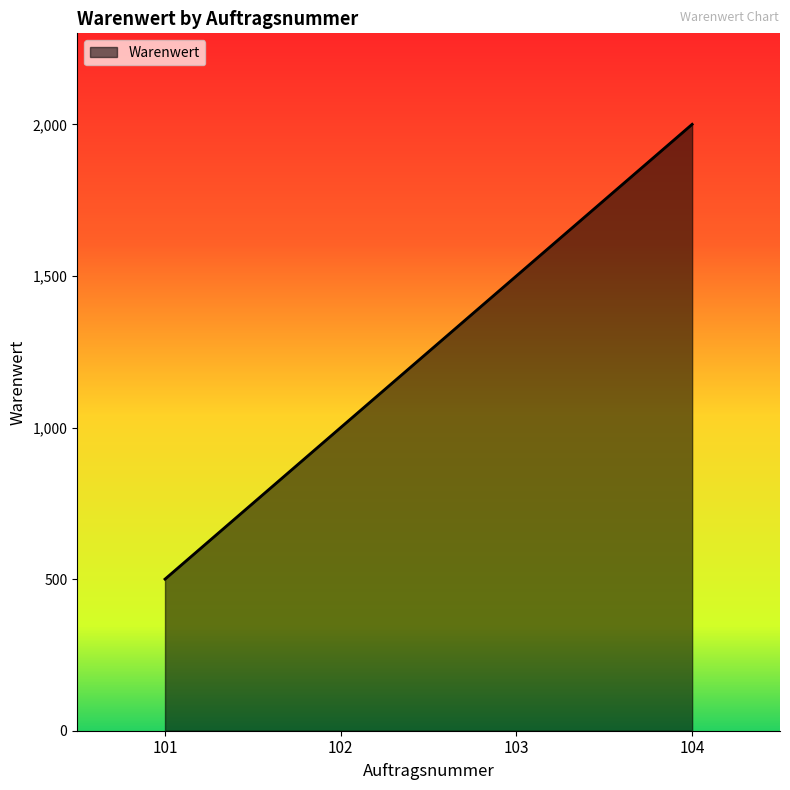

What is the approximate value at 101, to the nearest 50?

500